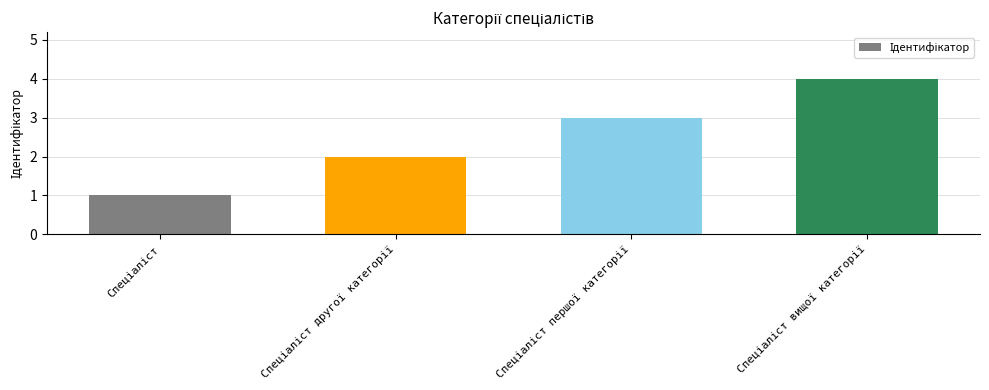

What is the sum of all values?

10